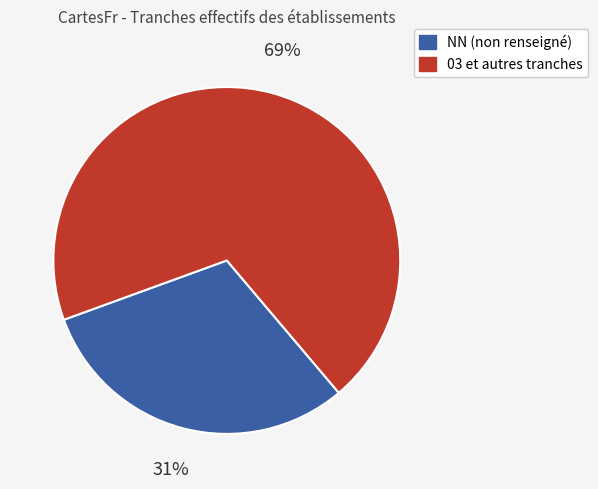

To the nearest percent, what is the average slice percentage?

50%